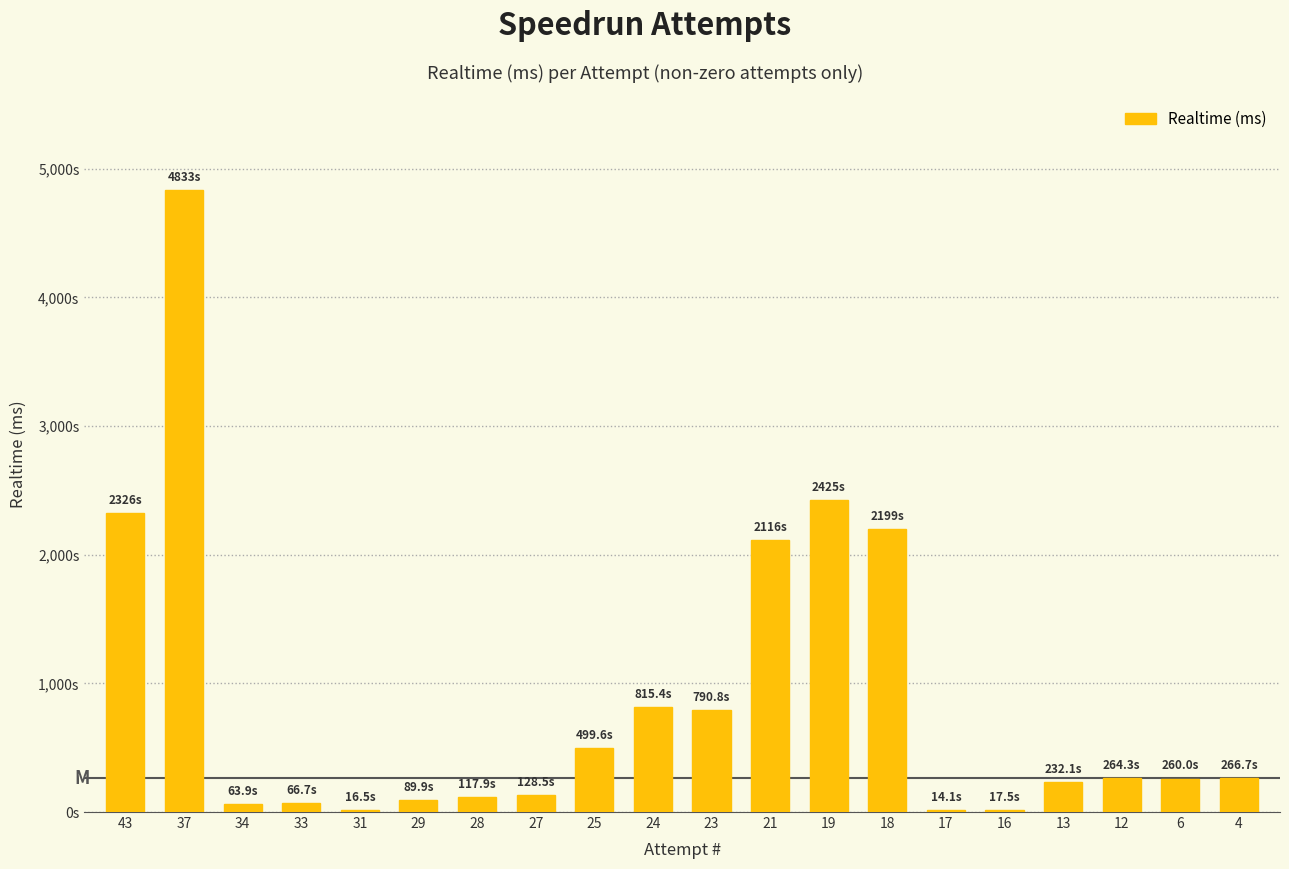

How many distinct data groups are displayed?

1